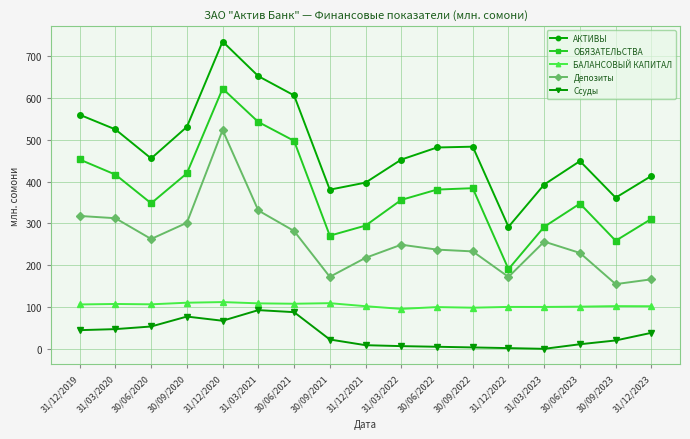

What are all the series names shown in the legend?

АКТИВЫ, ОБЯЗАТЕЛЬСТВА, БАЛАНСОВЫЙ КАПИТАЛ, Депозиты, Ссуды